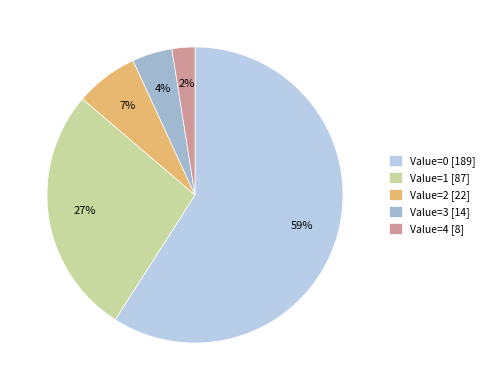

How many slices are in this pie chart?

5